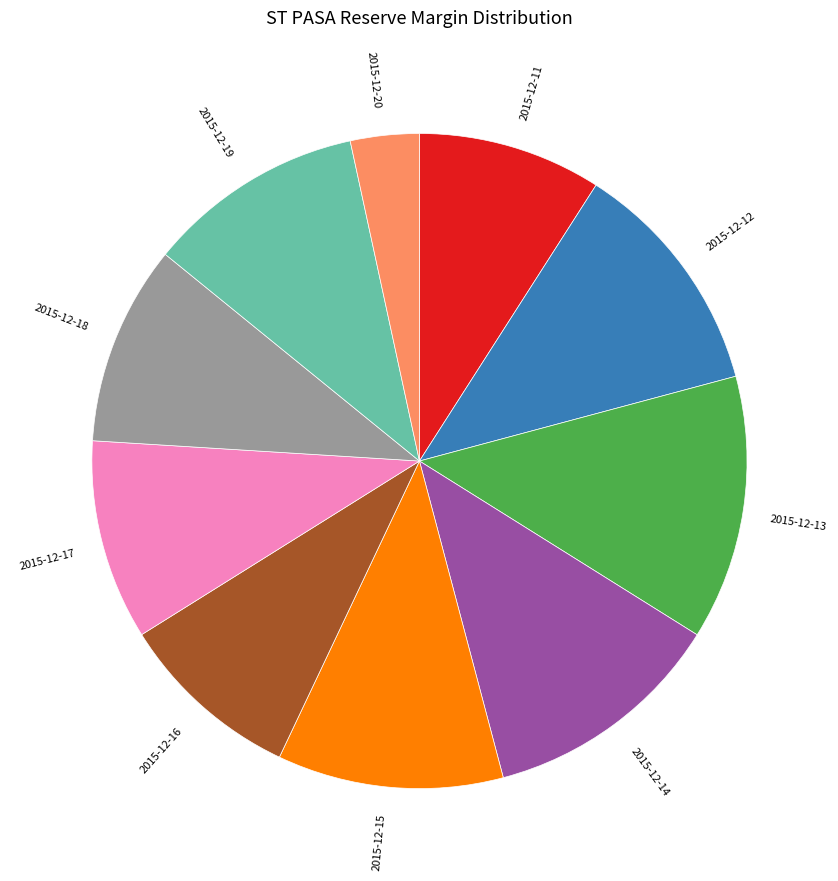

The 2015-12-12 slice represents 21% of the pie. True or false?

False